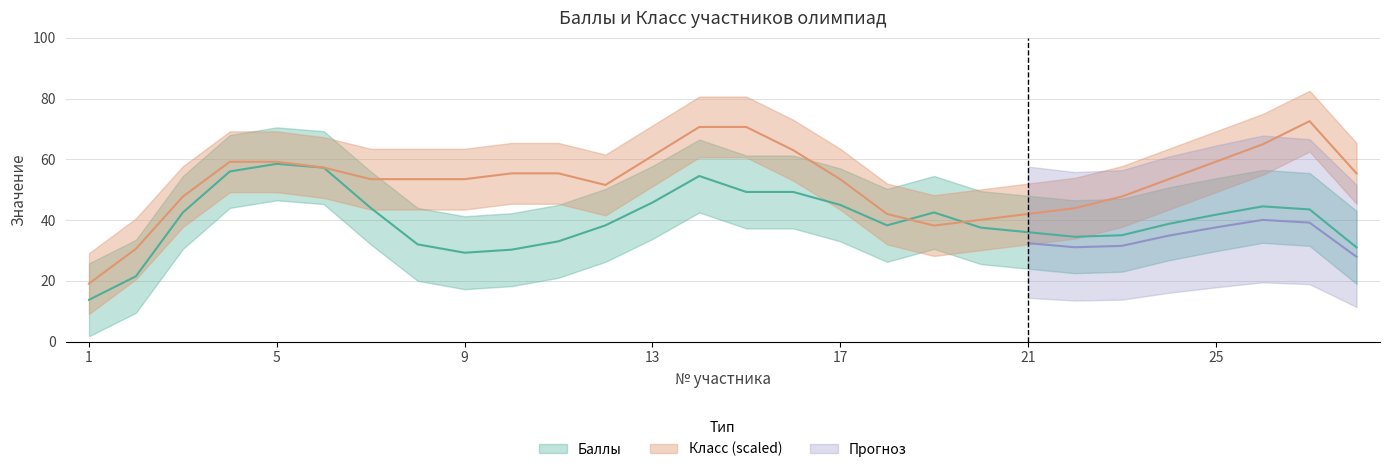

Does the chart have visible grid lines?

Yes